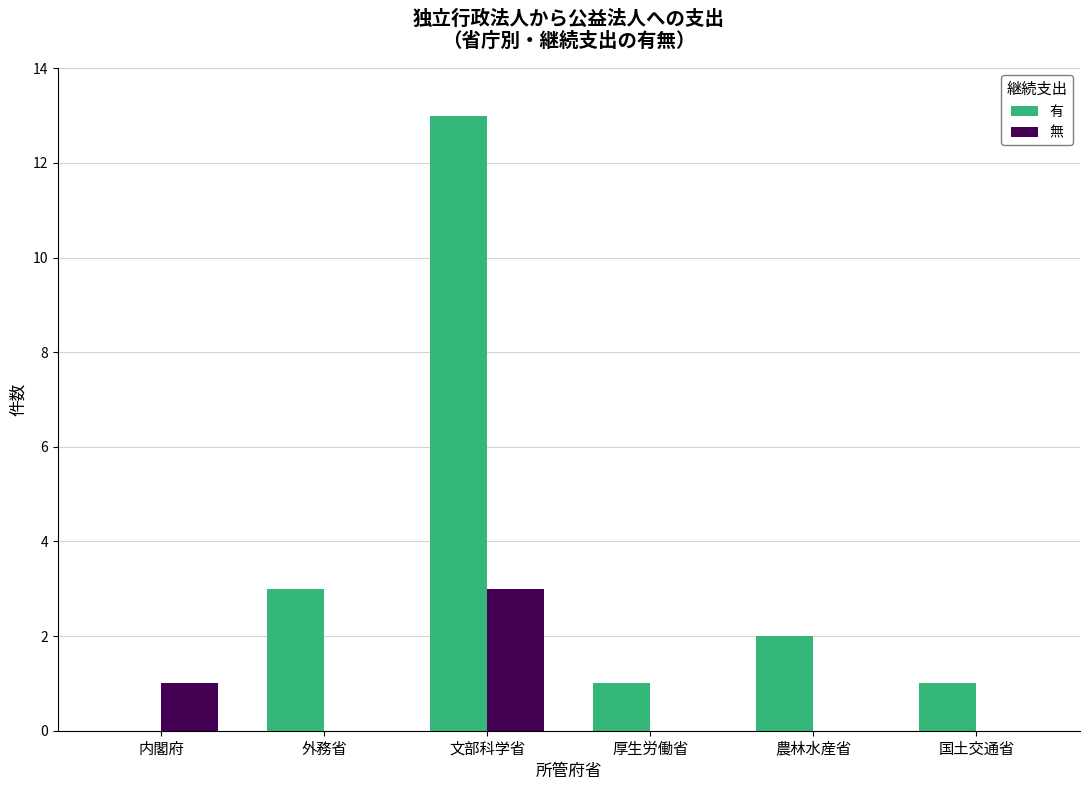

What is the sum of the 有 values at 国土交通省 and 文部科学省?

14